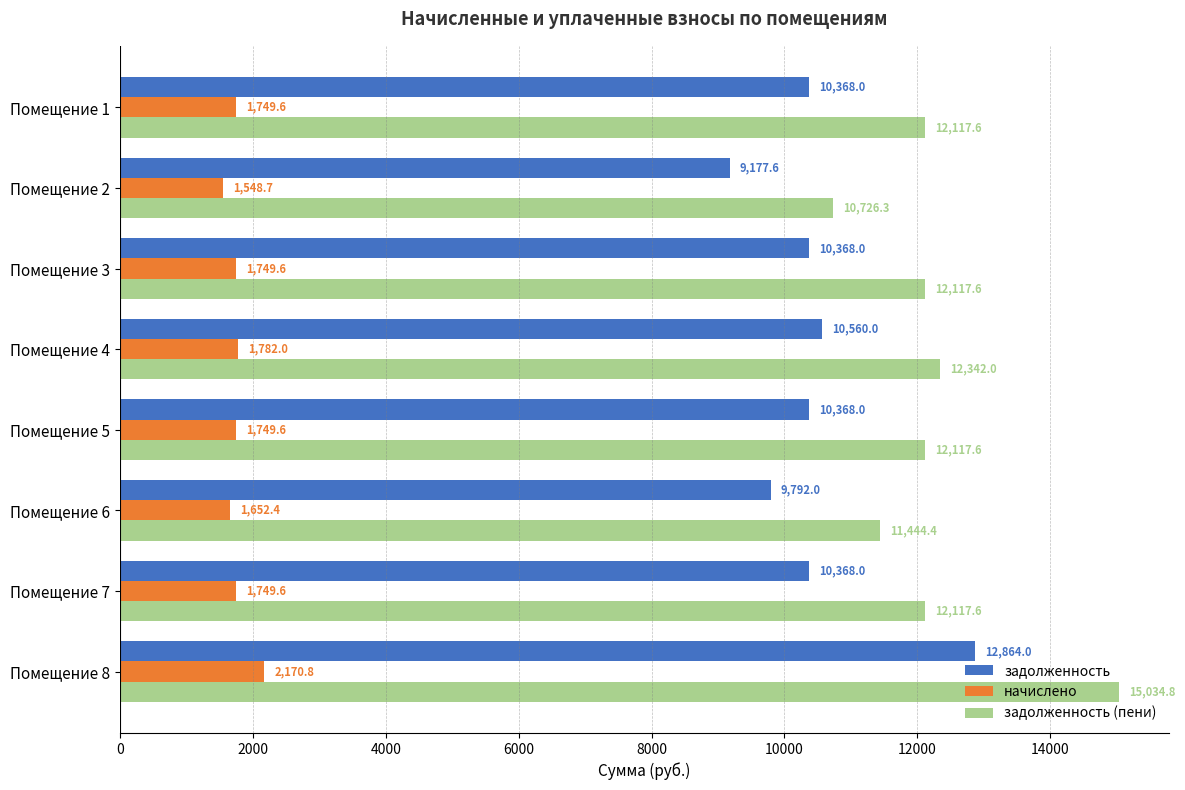

What is the approximate value of начислено at Помещение 2?

1548.7